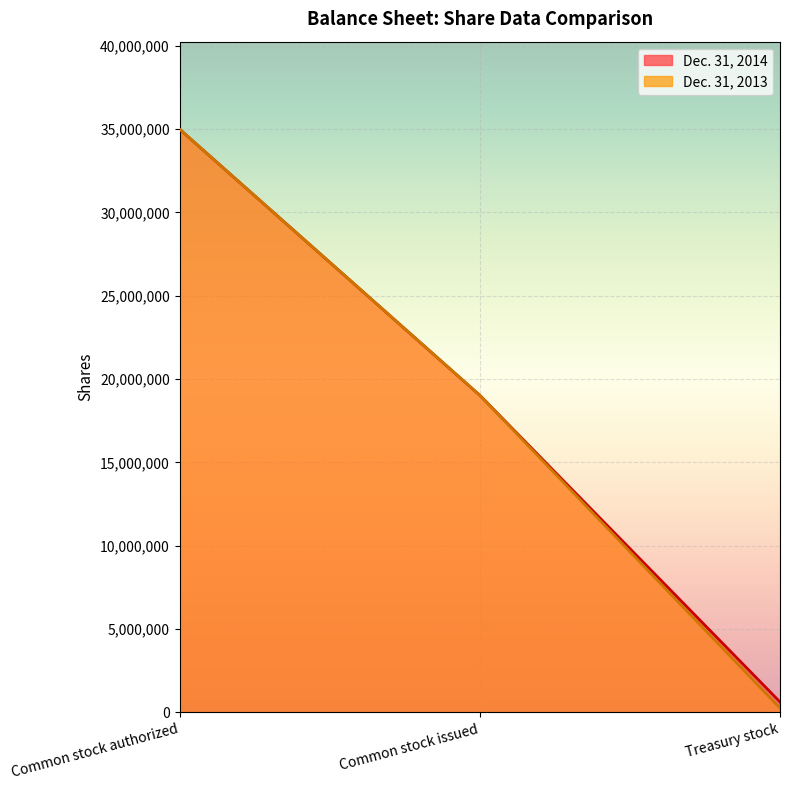

What are all the series names shown in the legend?

Dec. 31, 2014, Dec. 31, 2013